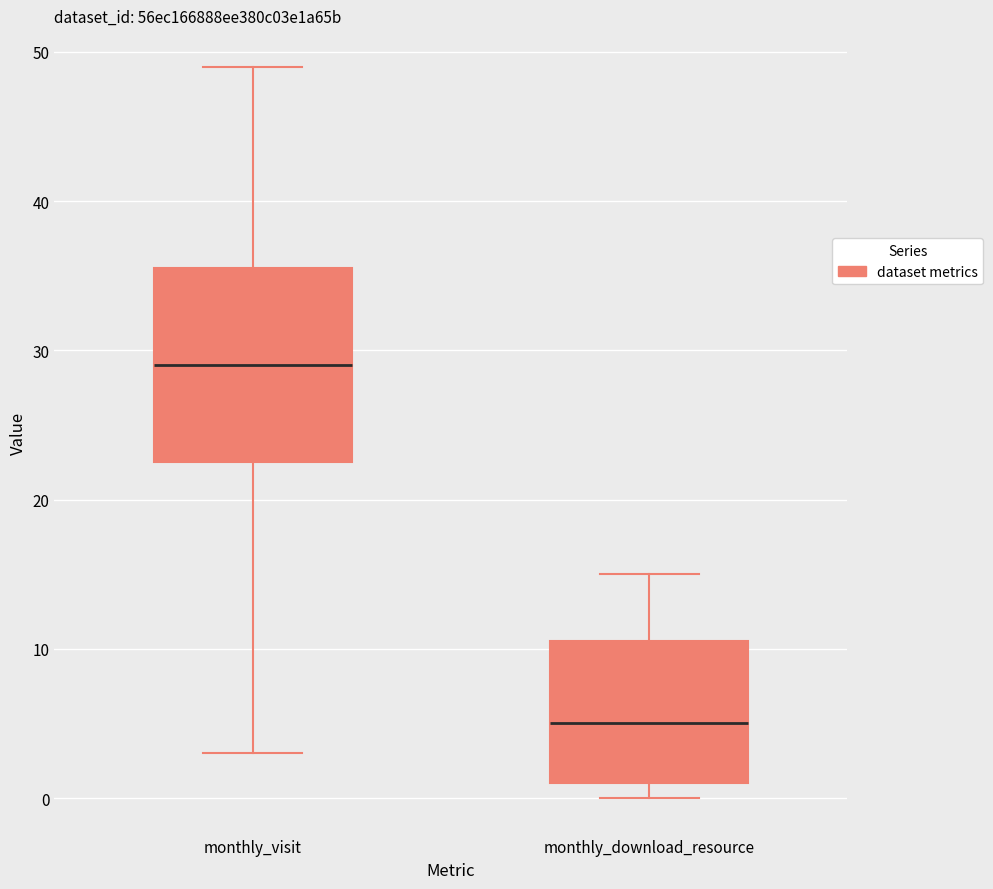

Reading left to right, read every box against the y-axis: the position of its median line, the range the box covers, and the ends of its whiskers. The values are not printed on the chart, so give them approximately, as read against the axis.

monthly_visit: median 29, box 23 to 36, whiskers 3 to 49
monthly_download_resource: median 5, box 1 to 11, whiskers 0 to 15